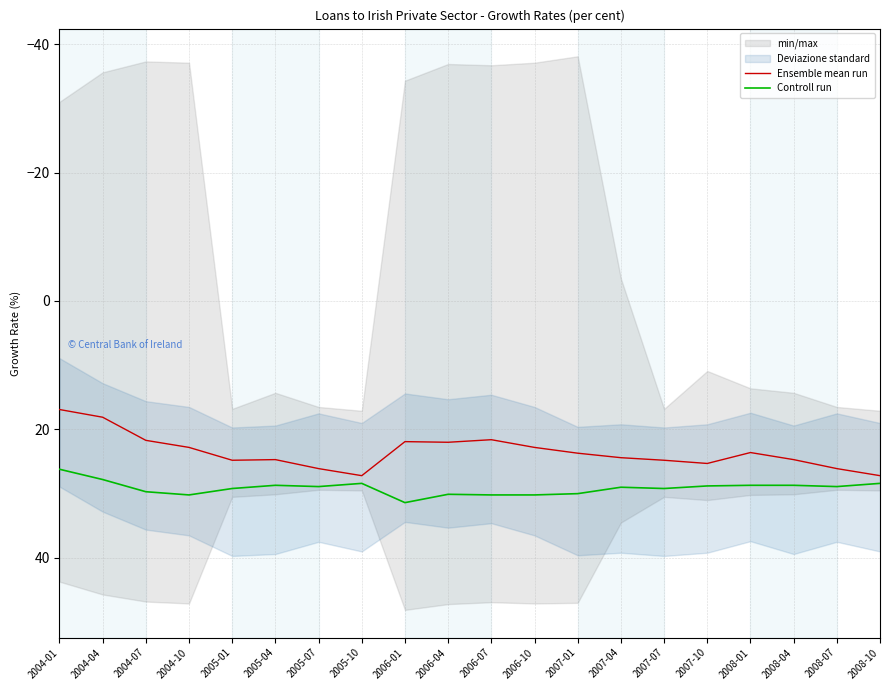

How many interior local valleys does the Controll run series have?

4